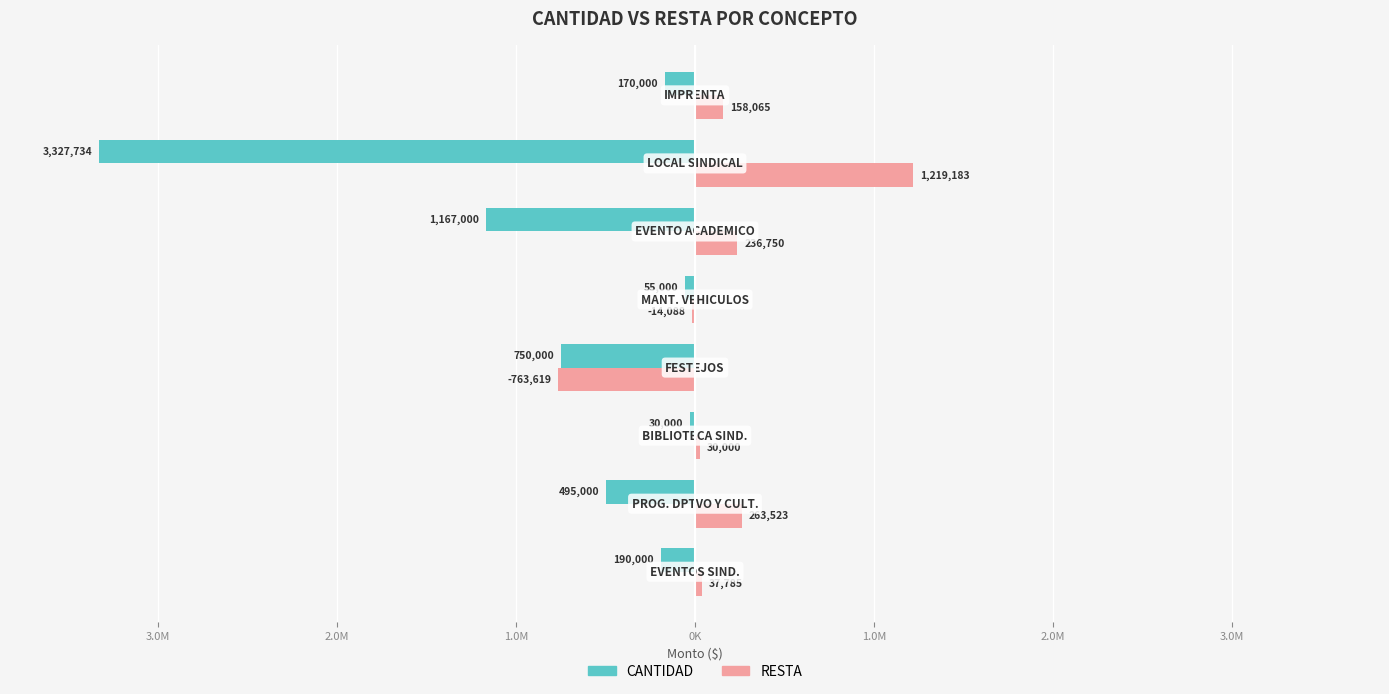

What are all the series names shown in the legend?

CANTIDAD, RESTA